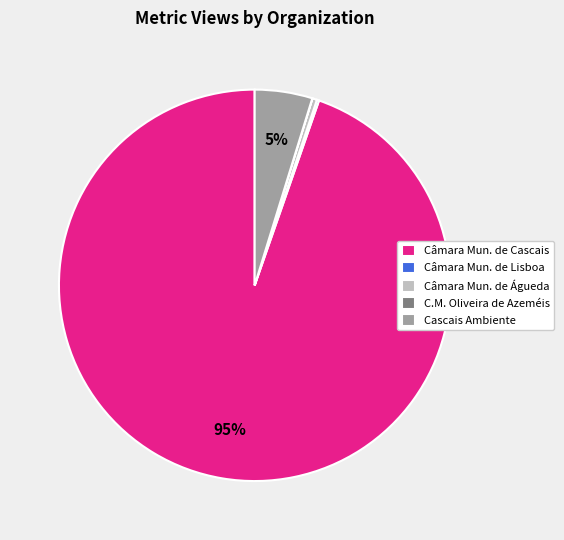

Between Cascais Ambiente and Câmara Mun. de Cascais, which is larger?

Câmara Mun. de Cascais